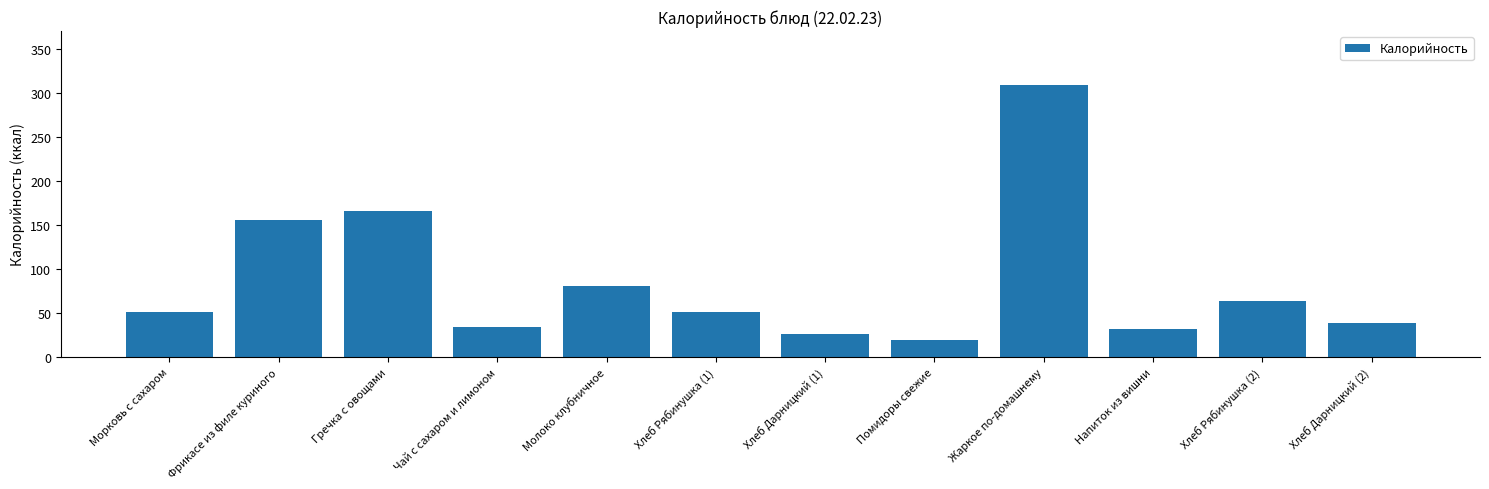

What is the change in value from Морковь с сахаром to Молоко клубничное?

+30.3